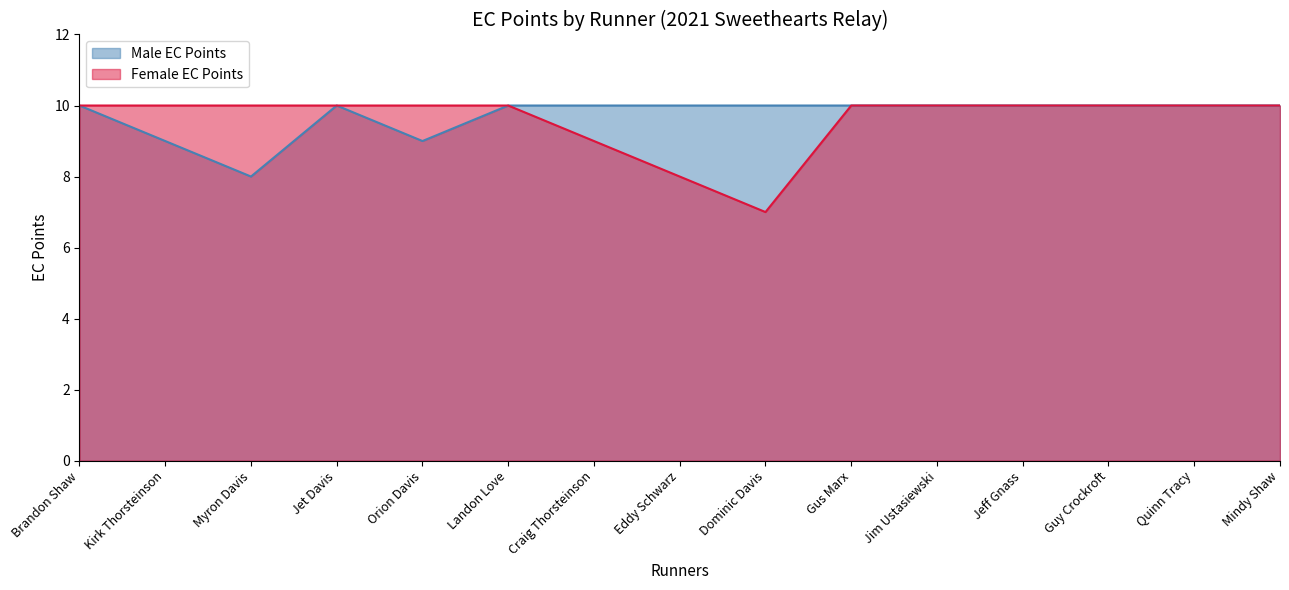

True or false: Female EC Points has a value of 9 at Craig Thorsteinson.

True